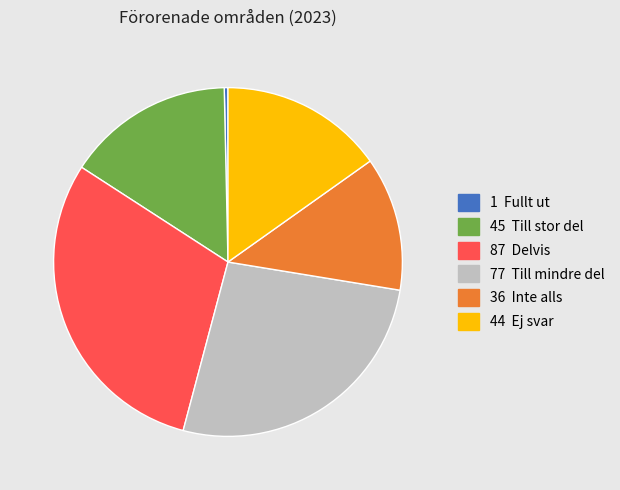

Does any single category account for the majority?

No